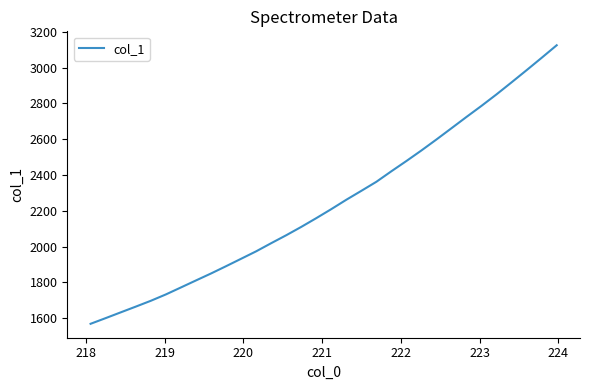

Is this an area chart (filled region under the line)?

No